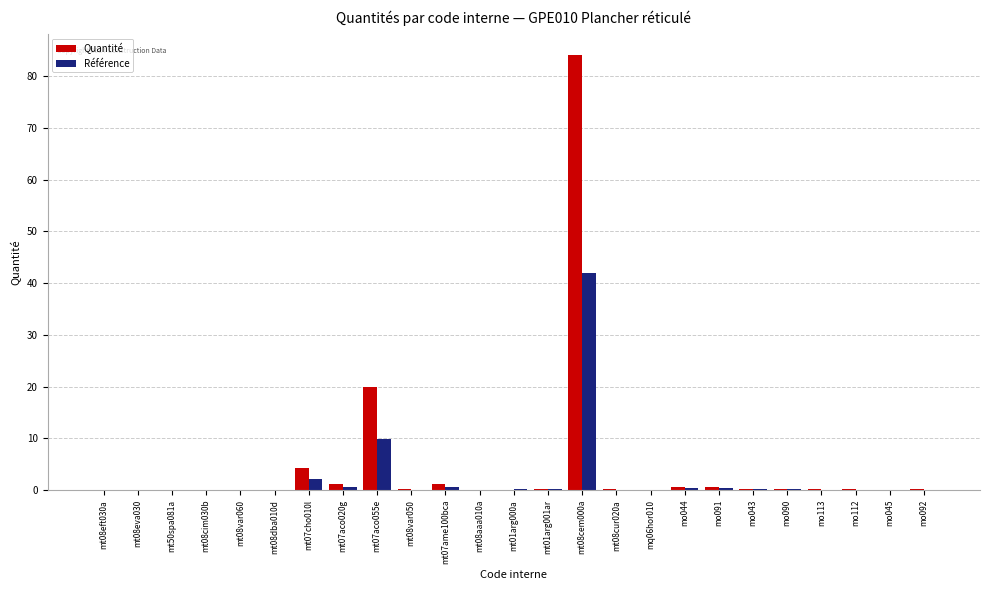

What is the greatest value displayed?

84.0